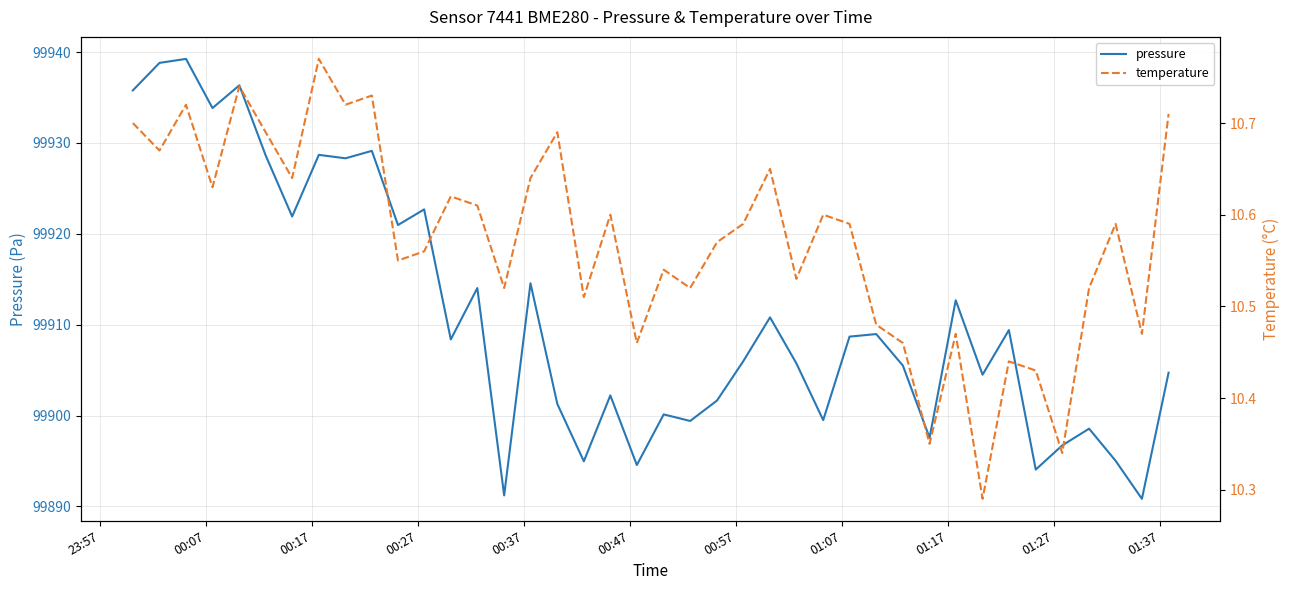

What is the lowest value of the pressure series?

99890.8